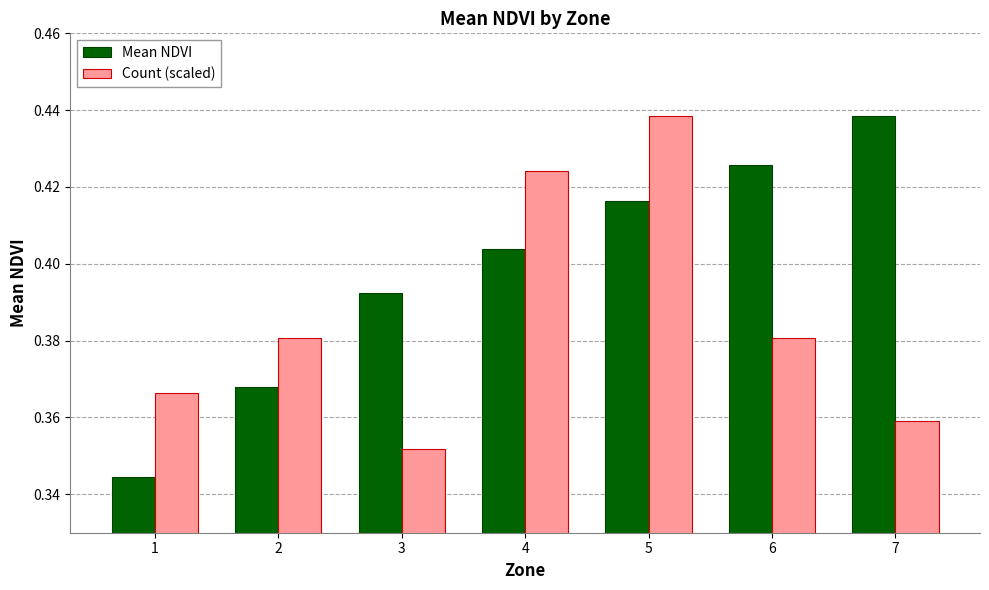

True or false: Count (scaled) has a value of 0.6 at 1.

False